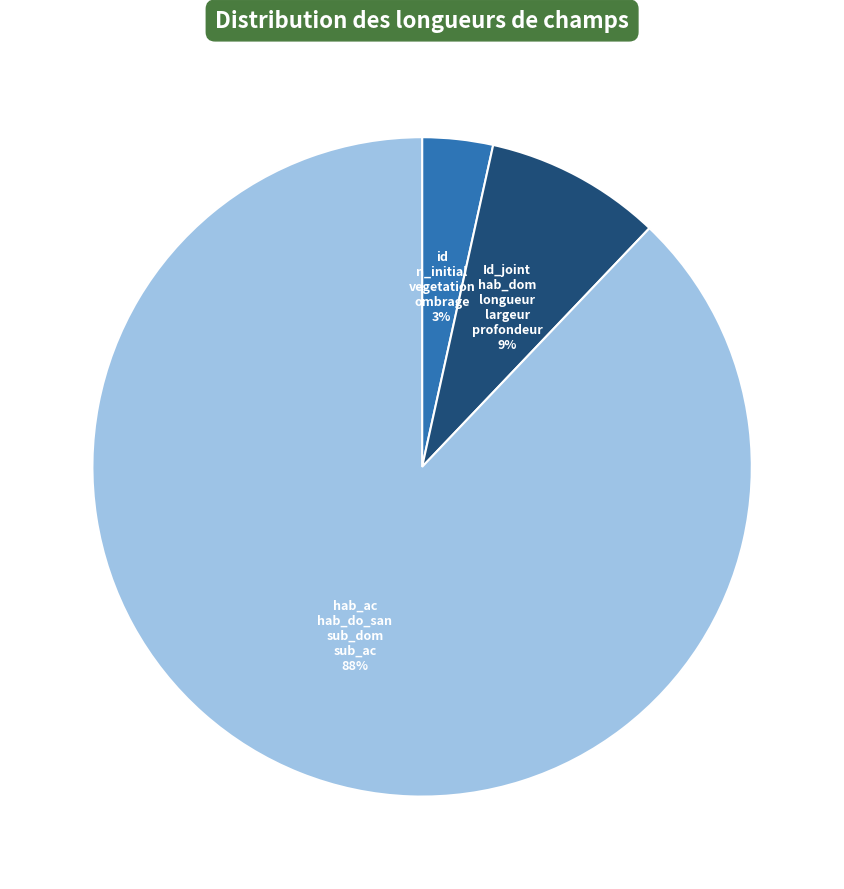

How many segments does this pie chart have?

3